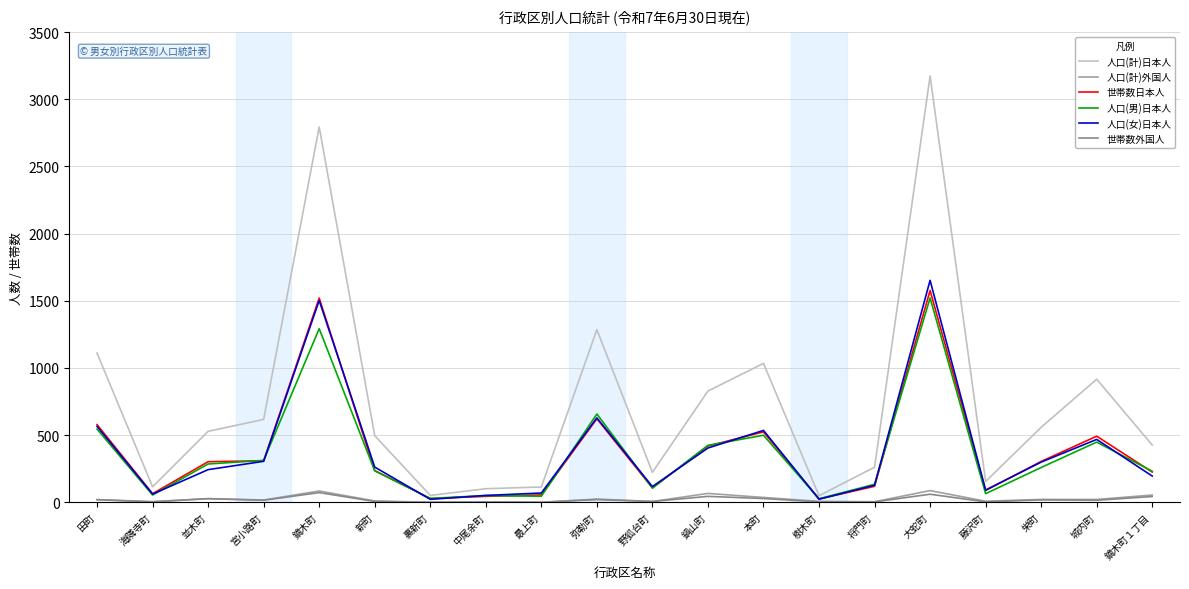

Is it true that 世帯数日本人 equals 419 at 鍋山町?

True